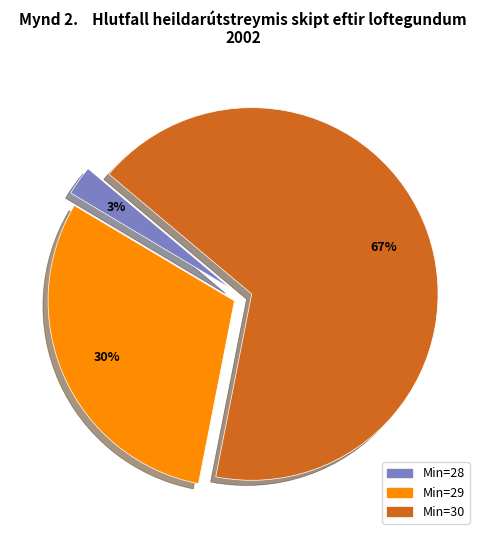

Is the sum of Min=29 and Min=28 greater than half?

No